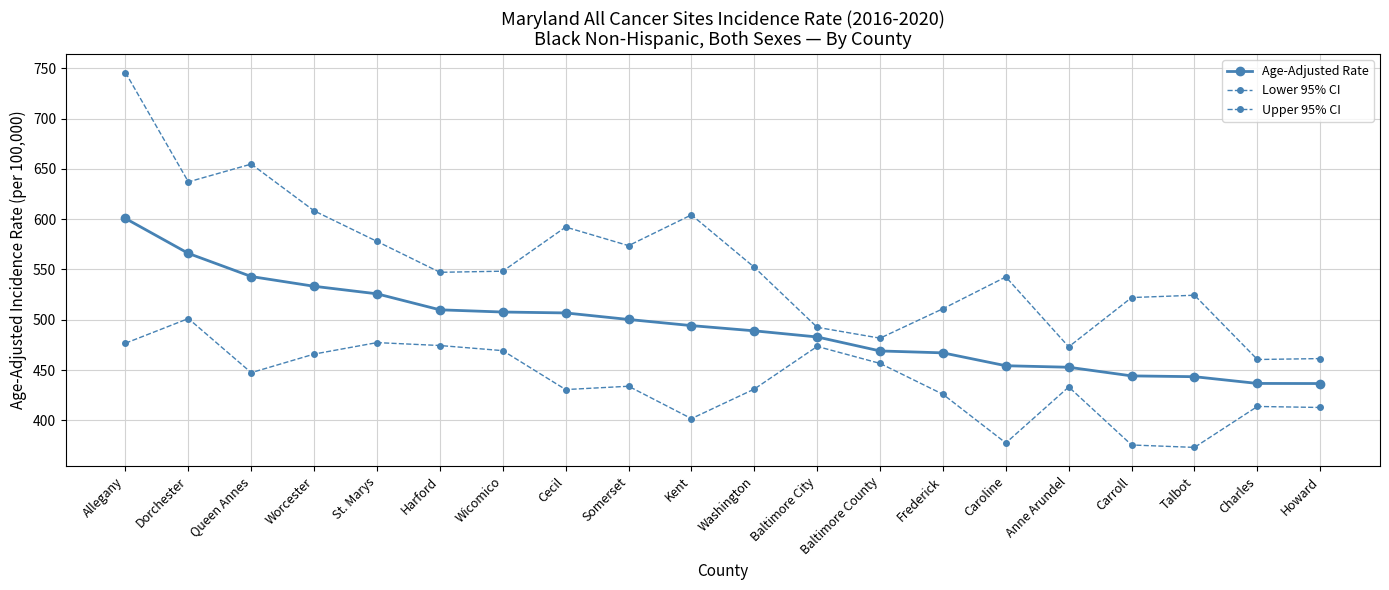

What is the average value of the Age-Adjusted Rate series?

493.2